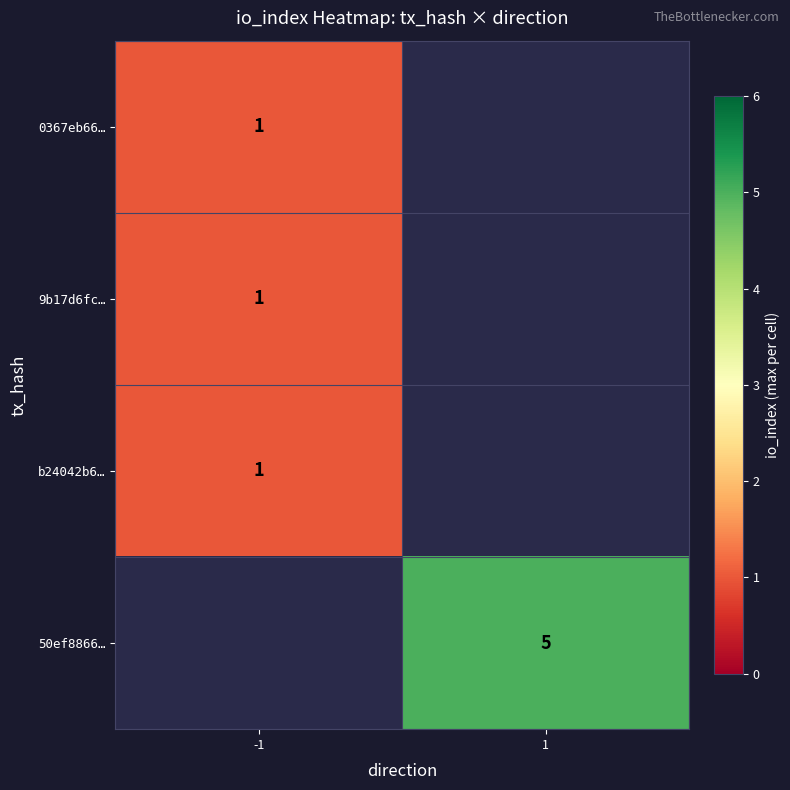

True or false: b24042b6… has a value of 1 at -1.

True